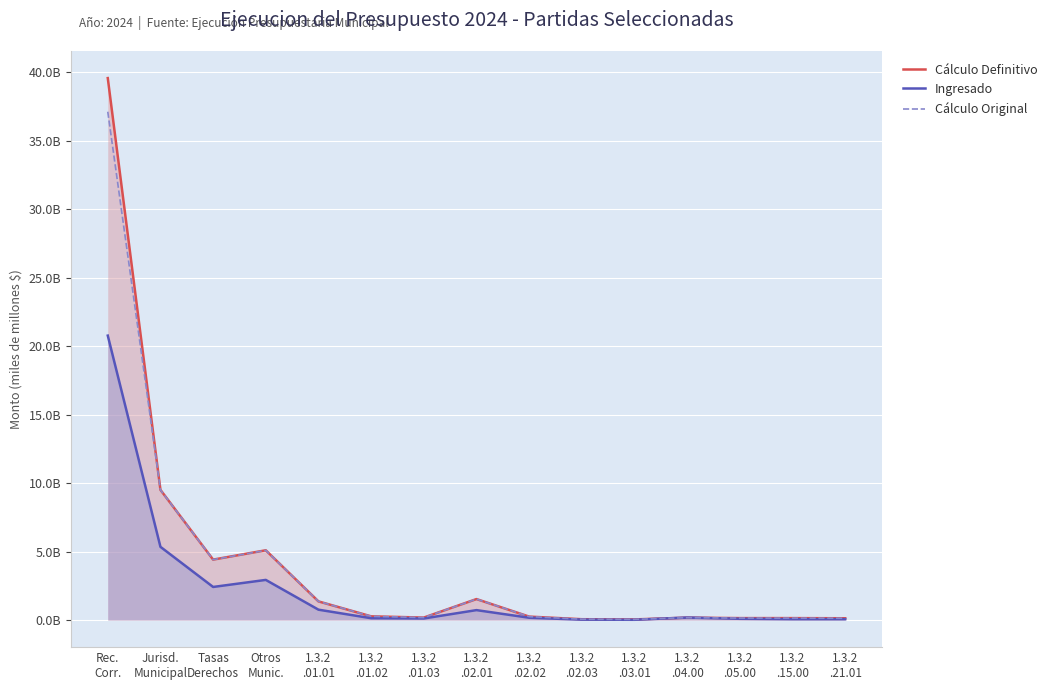

List the series in order of their peak value, lowest first.

Ingresado, Cálculo Original, Cálculo Definitivo